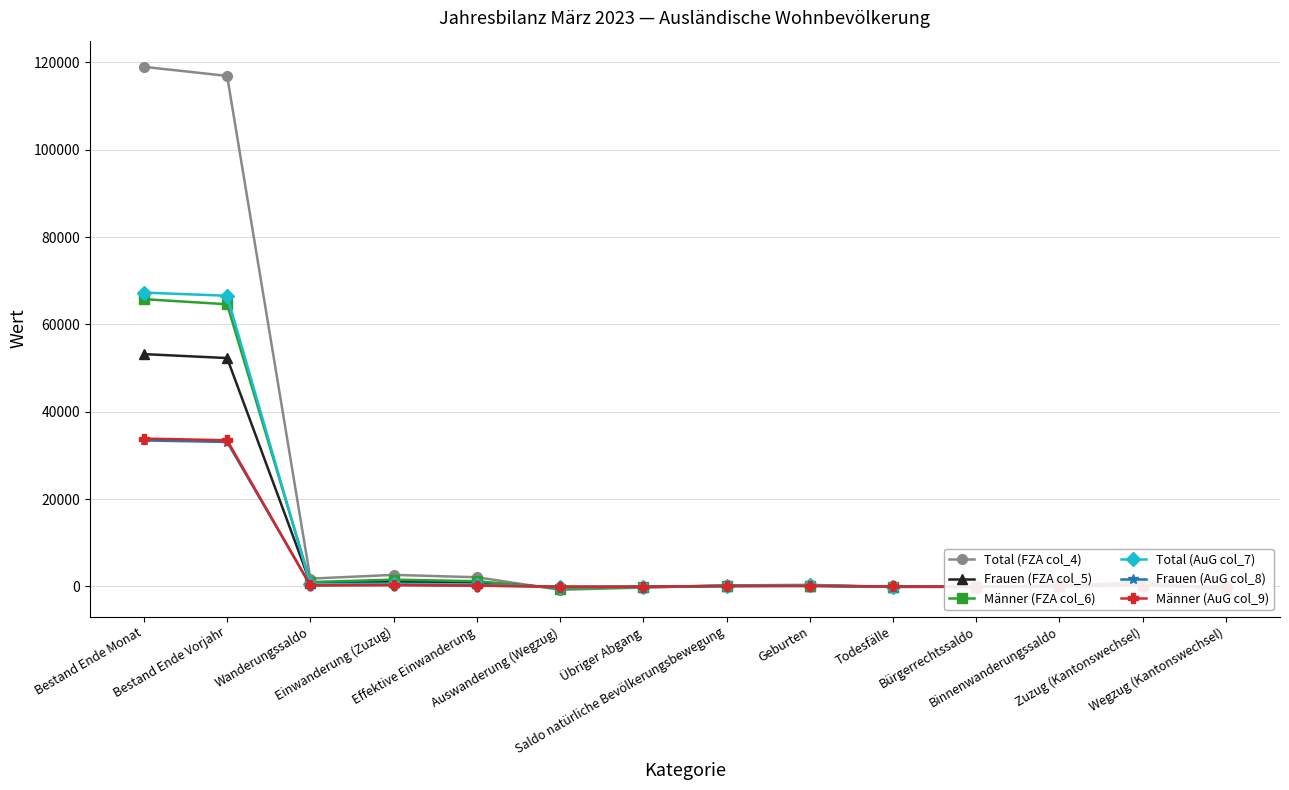

Which series has the widest spread of values?

Total (FZA col_4)